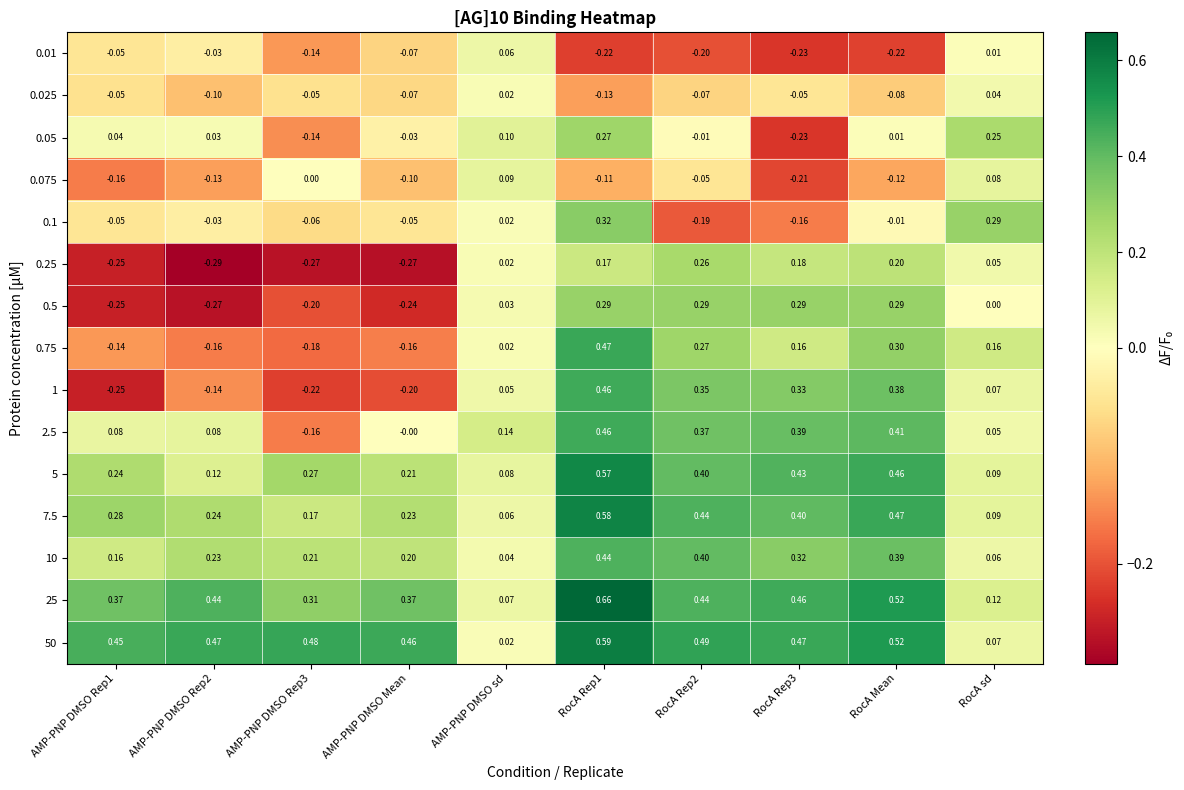

Where is 0.01 nearest to the value 0?

RocA sd